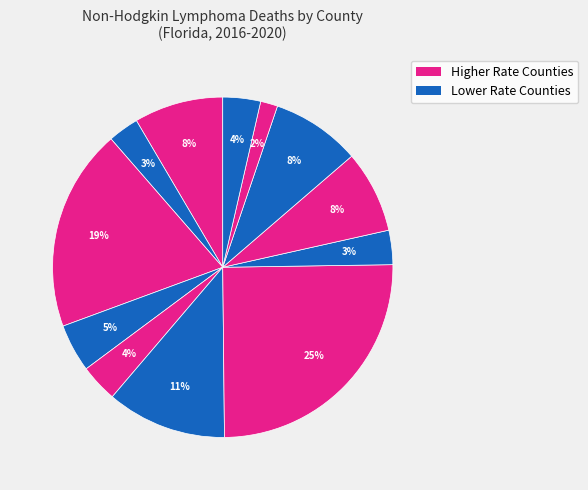

Count the number of slices in the pie.

12